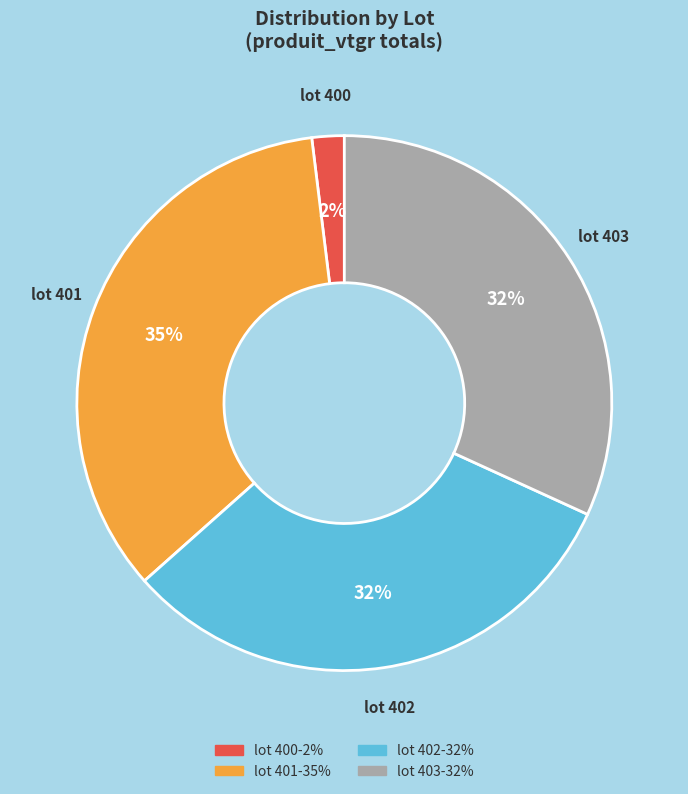

Is there any slice that represents more than half of the pie?

No